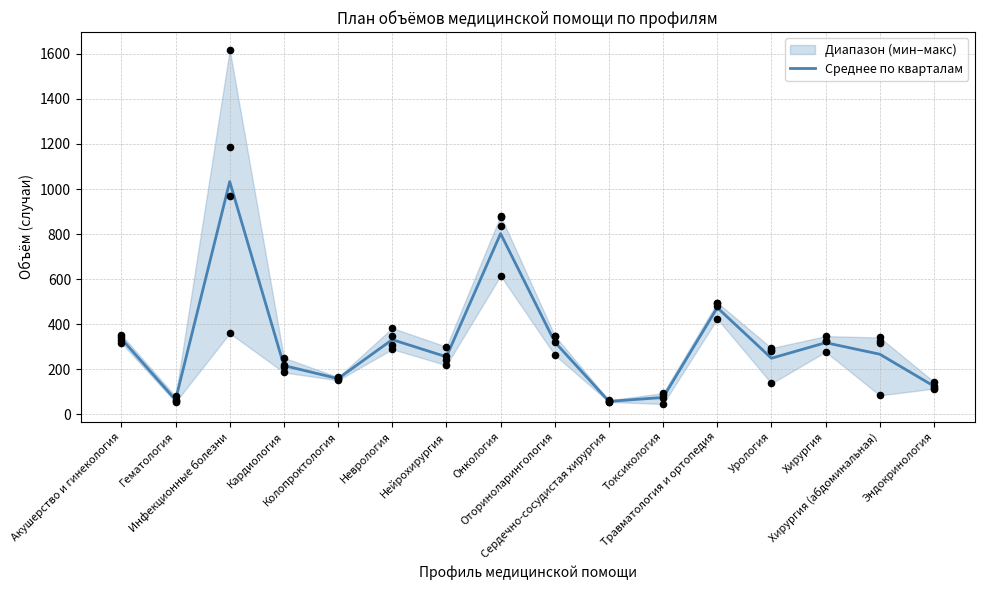

Approximately how many times larger is the value at Инфекционные болезни compared to Неврология?

3.1